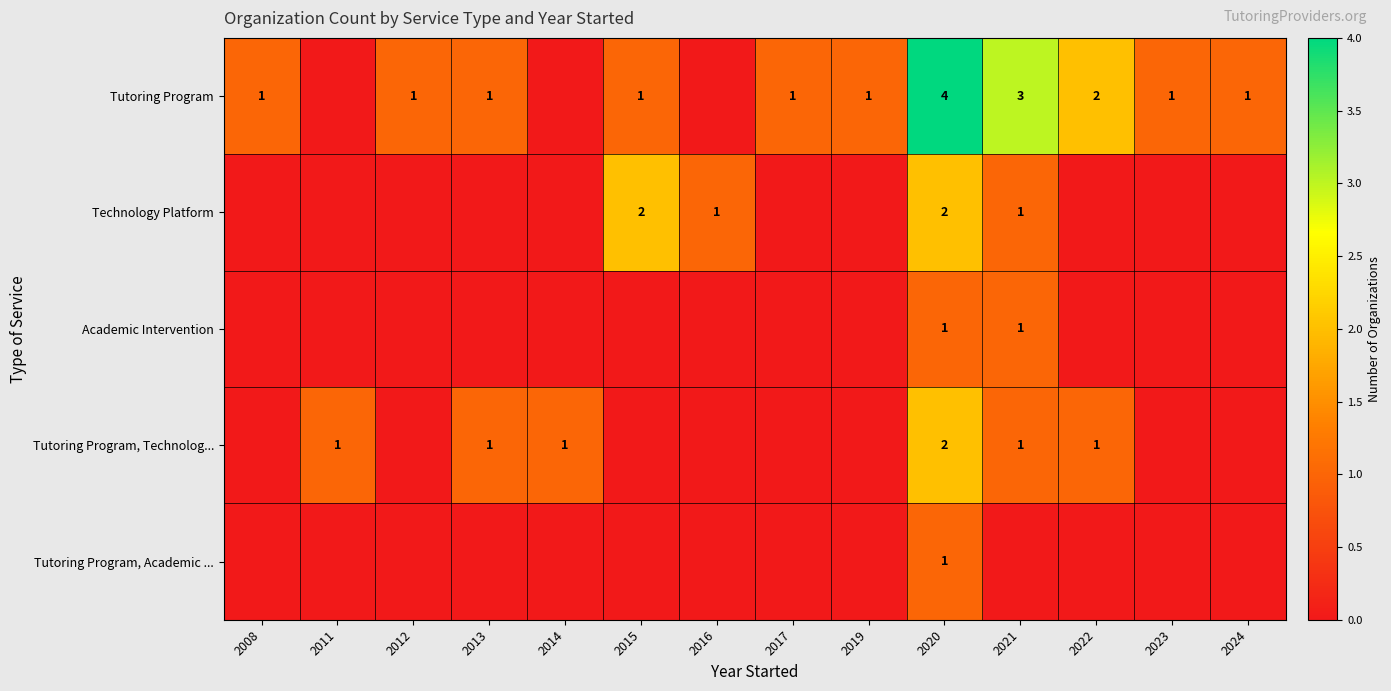

Is it true that Technology Platform equals 0 at 2021?

False